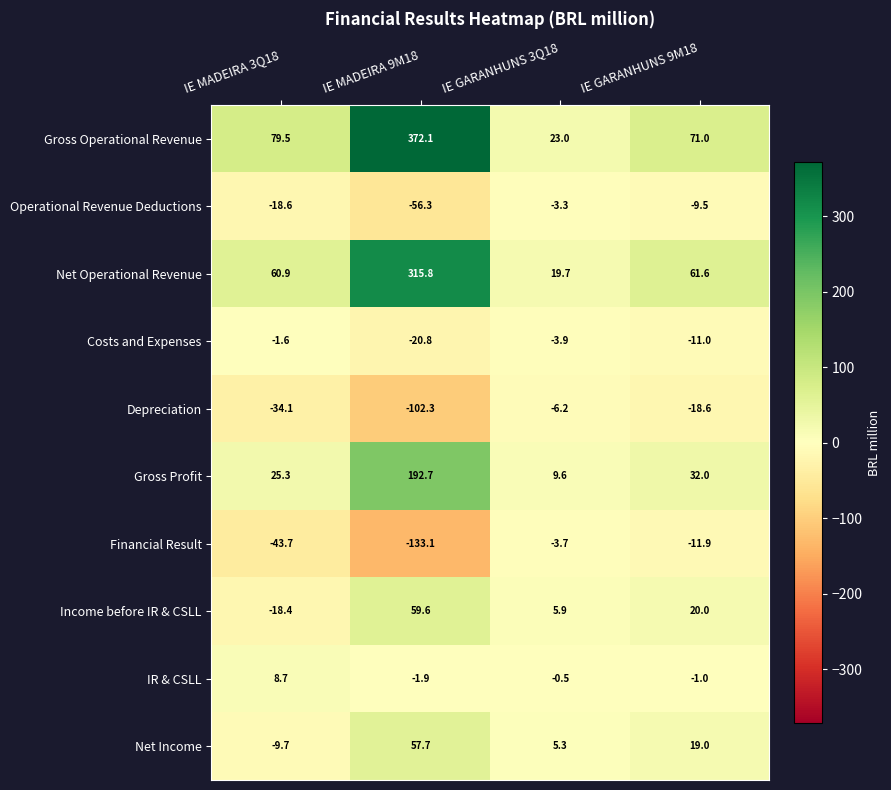

What is the sum of the IR & CSLL values at IE GARANHUNS 9M18 and IE GARANHUNS 3Q18?

-1.5